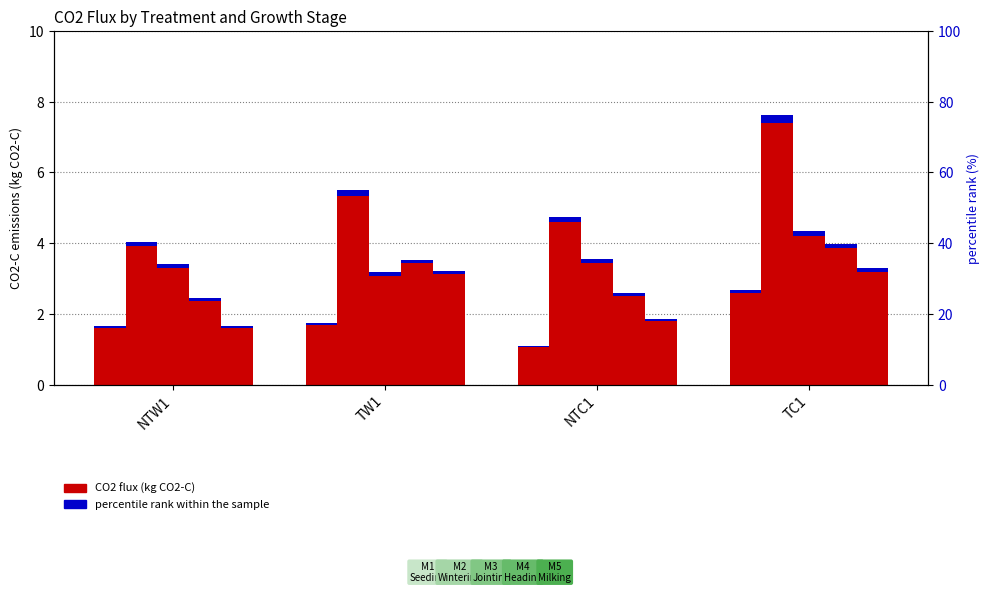

At which category is the sum across all series the highest?

TC1